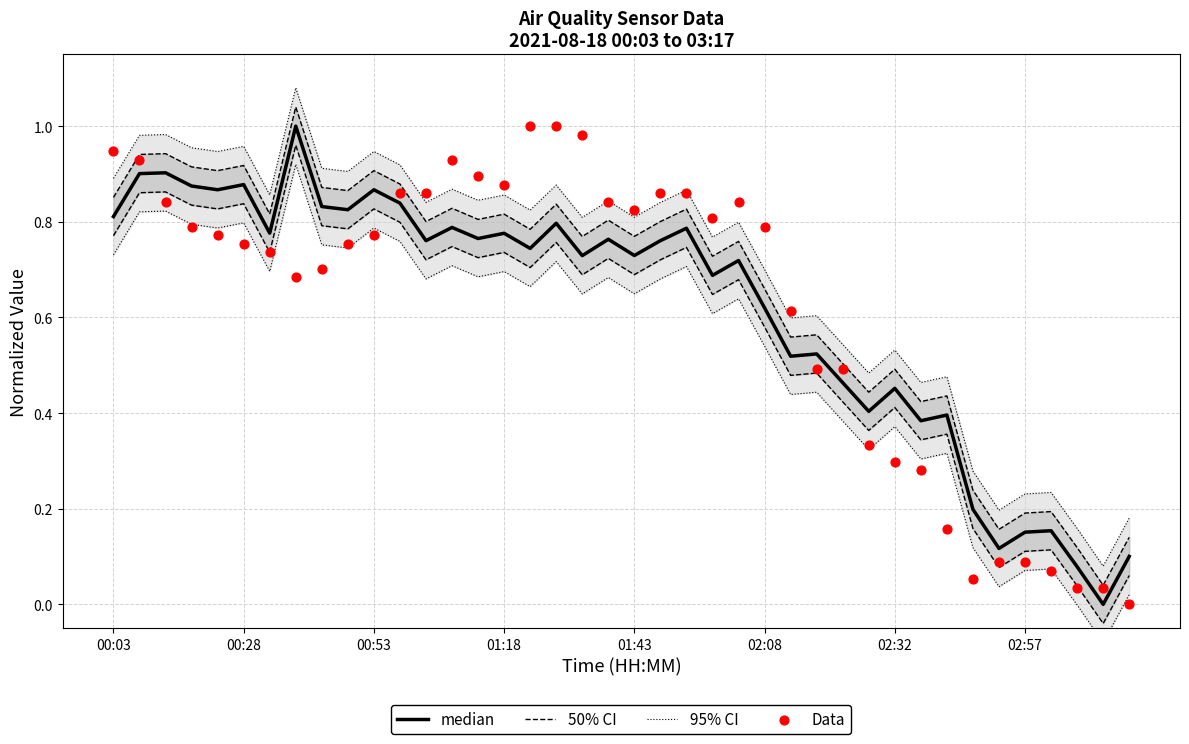

Which series has the largest total across all categories?

95% CI